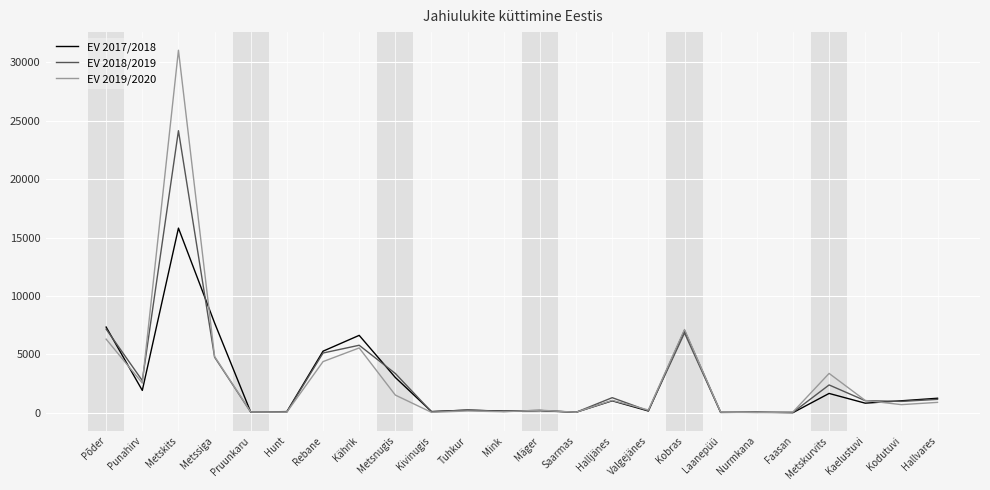

Which series has the widest spread of values?

EV 2019/2020